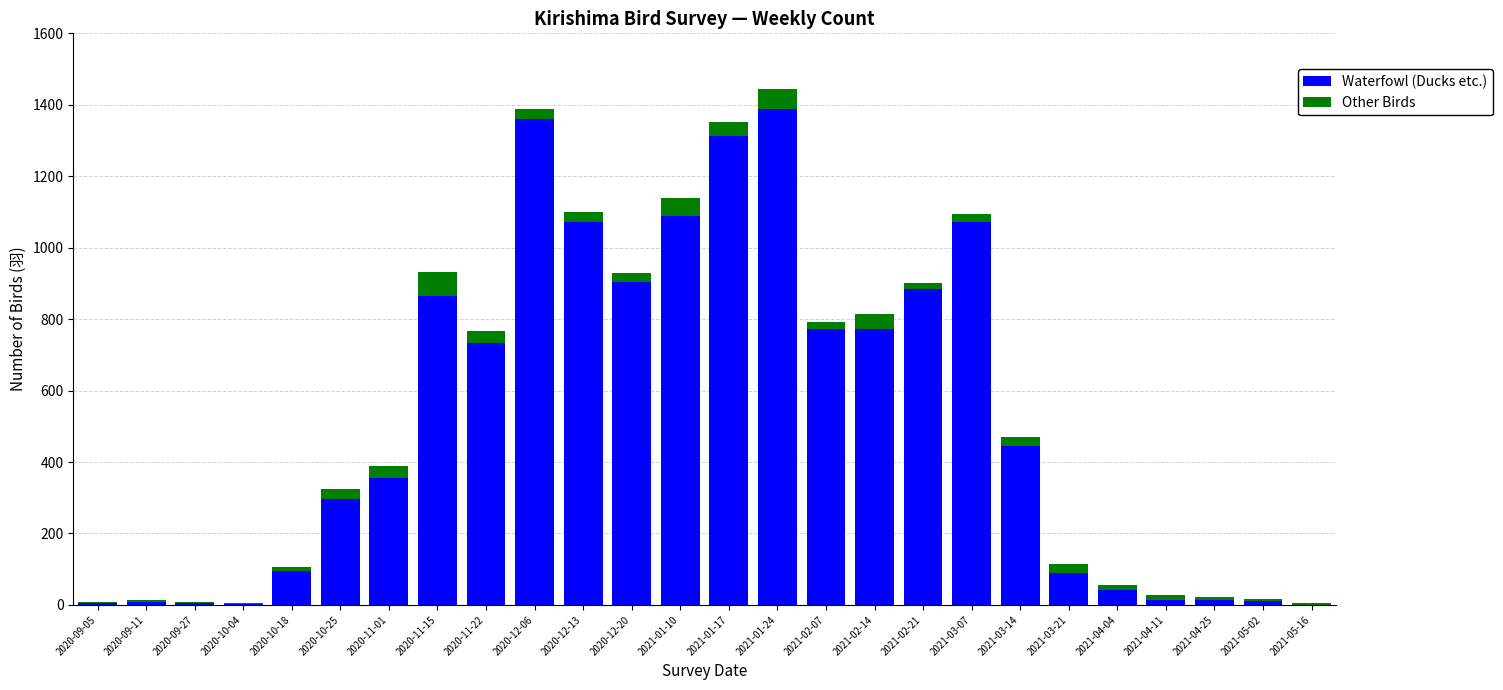

Are the bars horizontal?

No